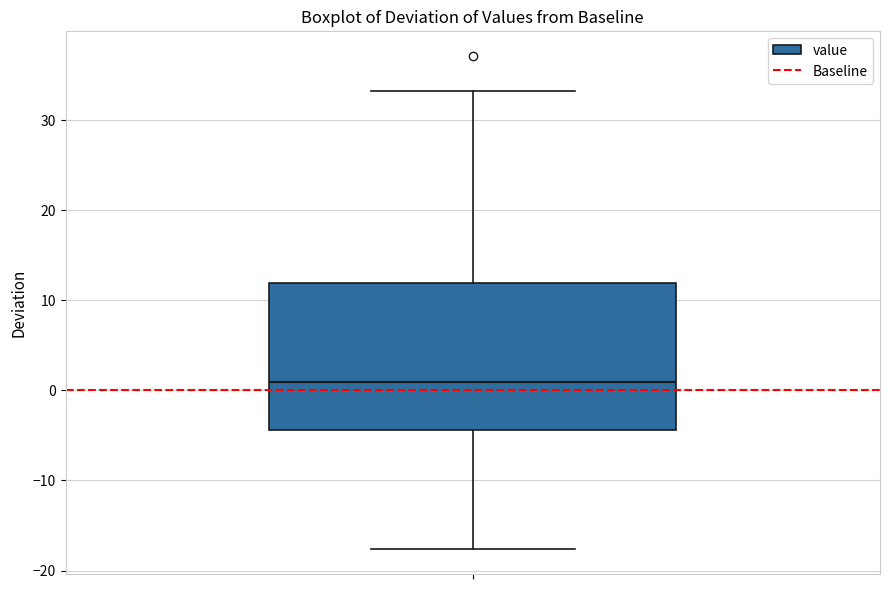

Transcribe this box plot: give where the median line is, the range the box spans, and where the two whiskers end, as read against the y-axis. The values are not printed on the chart, so give them approximately, as read against the axis.

median 1, box -4 to 12, whiskers -18 to 33